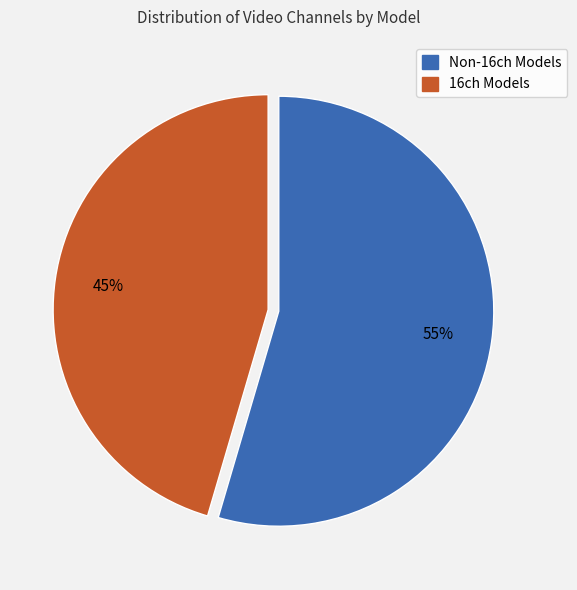

To the nearest percent, what is the average slice percentage?

50%